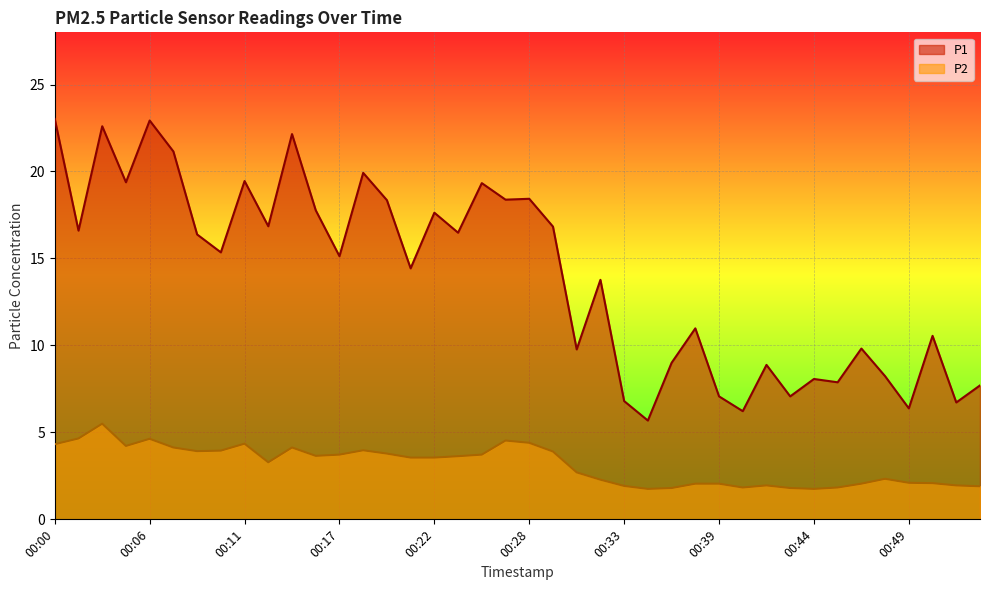

The value of P1 at 00:40 is 6.2. True or false?

True